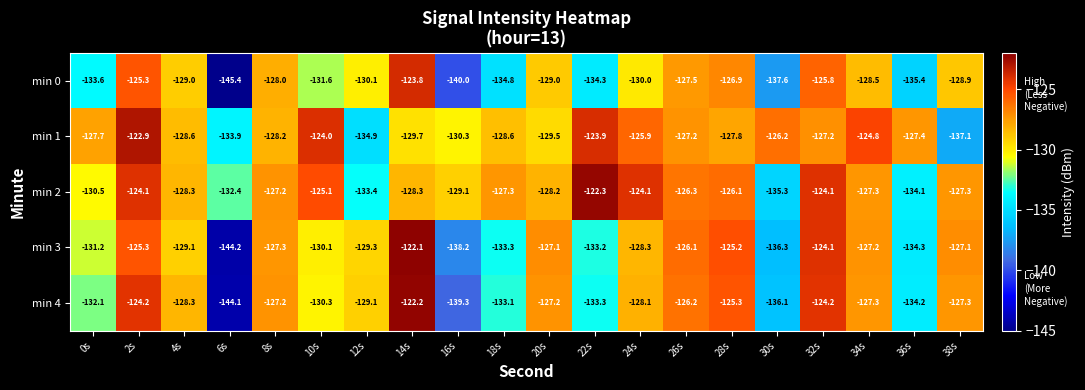

How many data points in min 2 are less than -127?

13